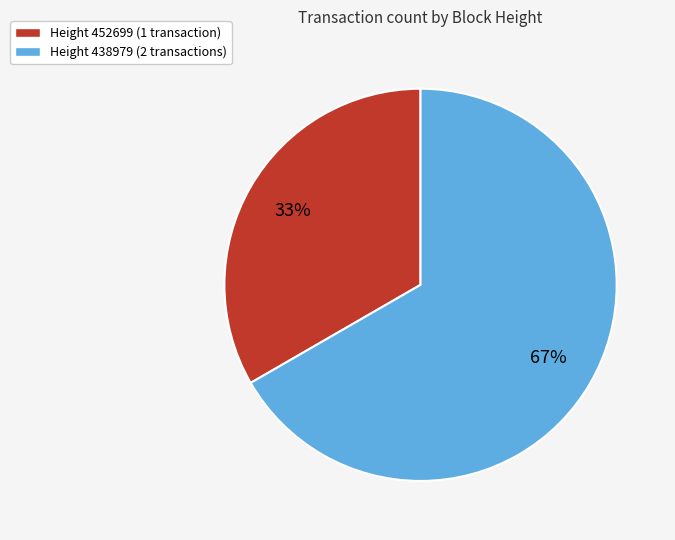

Rank the categories by value from lowest to highest.

Height 452699 (1 transaction), Height 438979 (2 transactions)